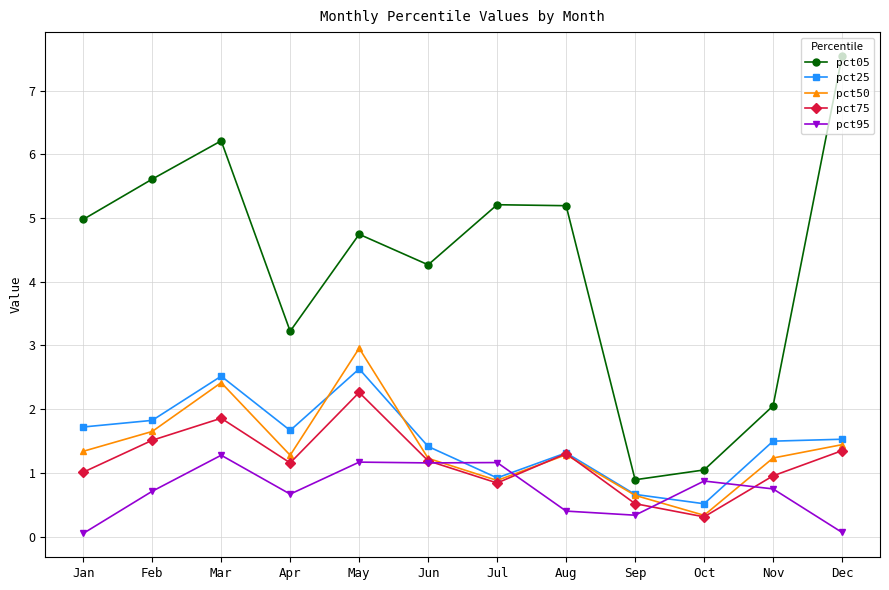

Between Oct and Dec, which series saw the biggest shift?

pct05